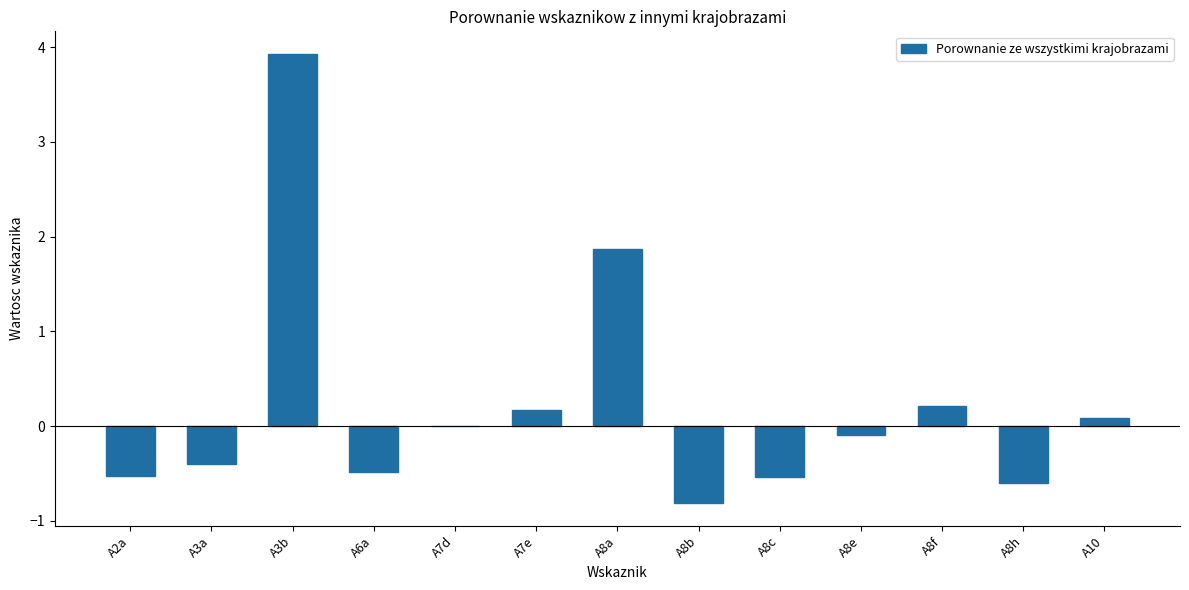

What is the sum of the values at A6a and A2a?

-1.0